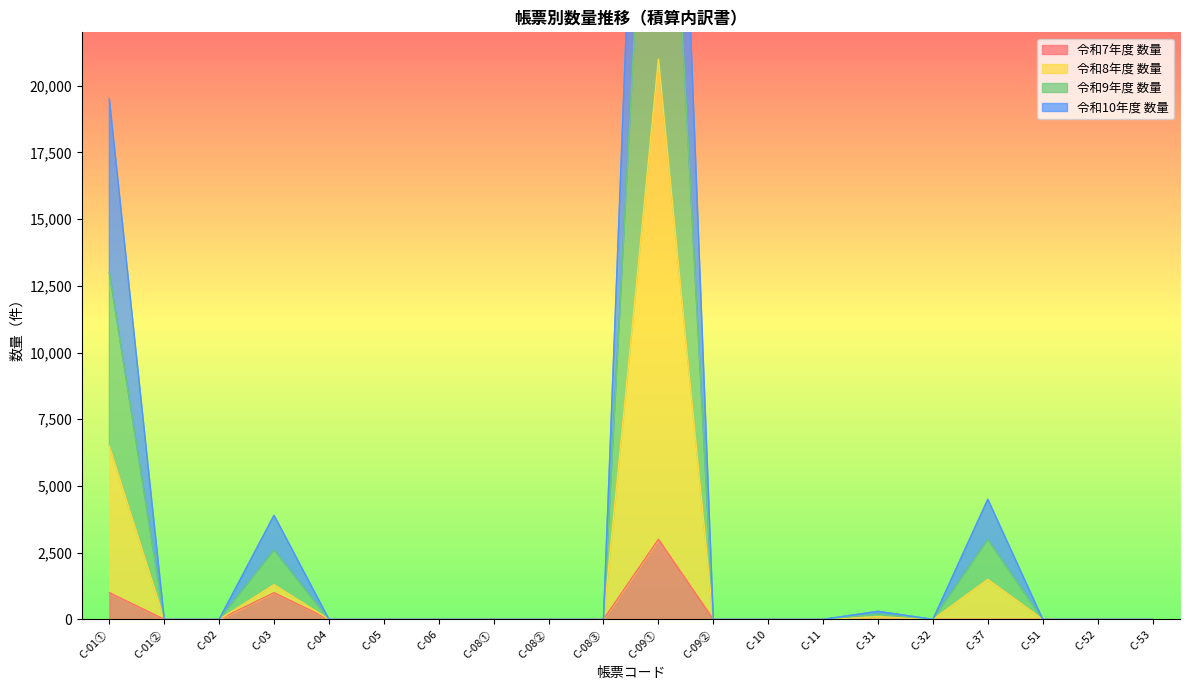

Rank the series by their maximum value, from highest to lowest.

令和9年度 数量, 令和10年度 数量, 令和8年度 数量, 令和7年度 数量